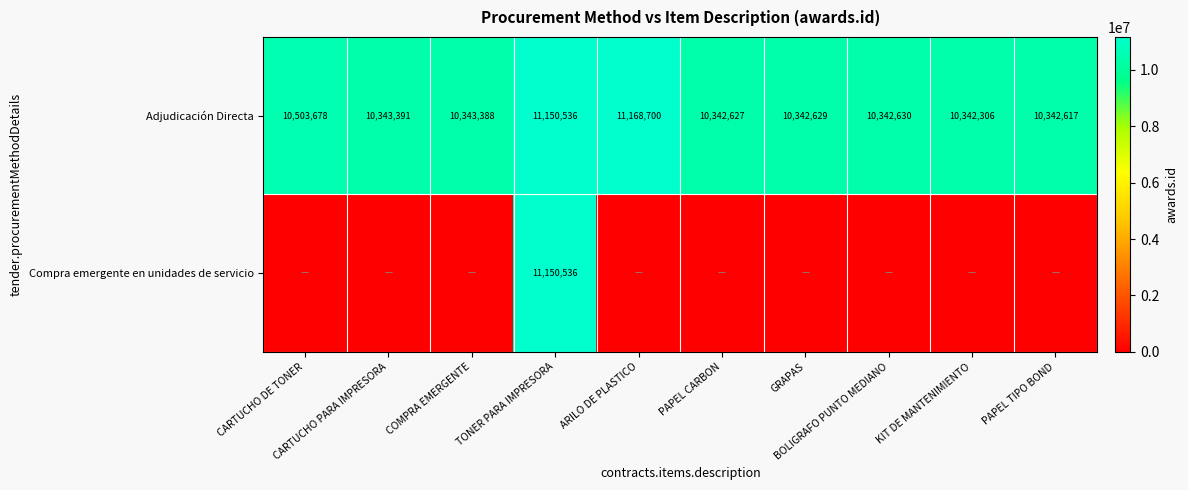

At PAPEL CARBON, list the series in order from smallest to largest.

Compra emergente en unidades de servicio, Adjudicación Directa